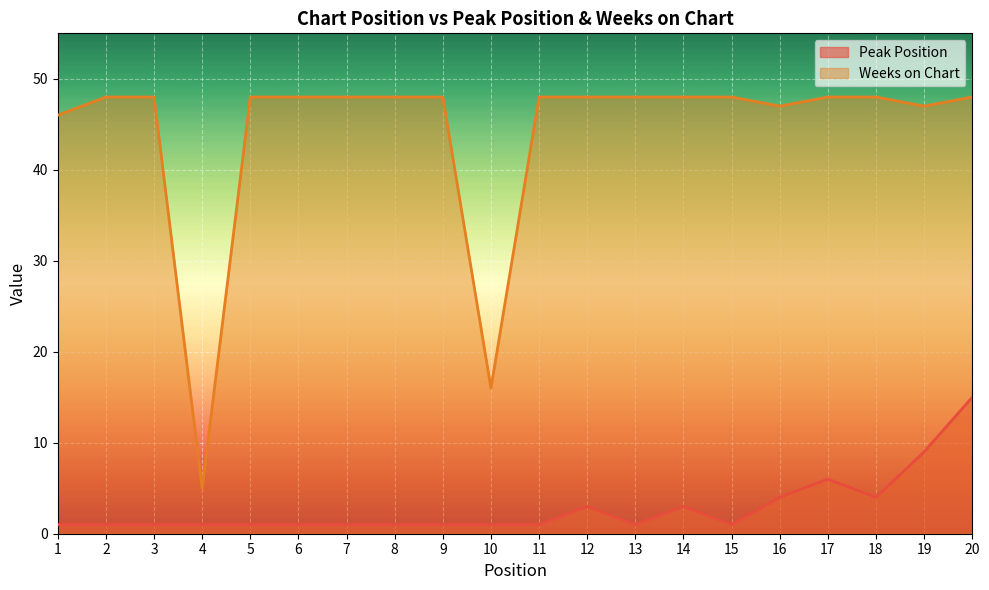

Does the chart display data point markers on the line(s)?

No